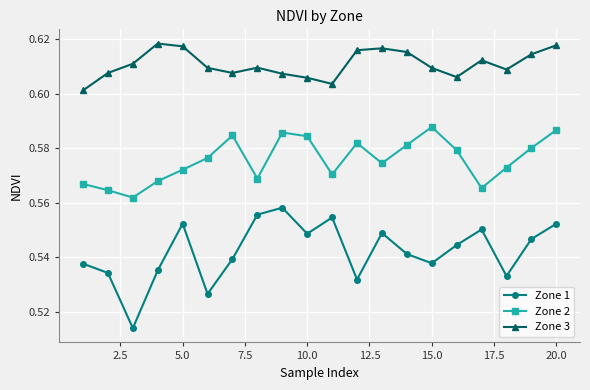

True or false: Zone 1 has more than 2 points higher than both neighbors.

True